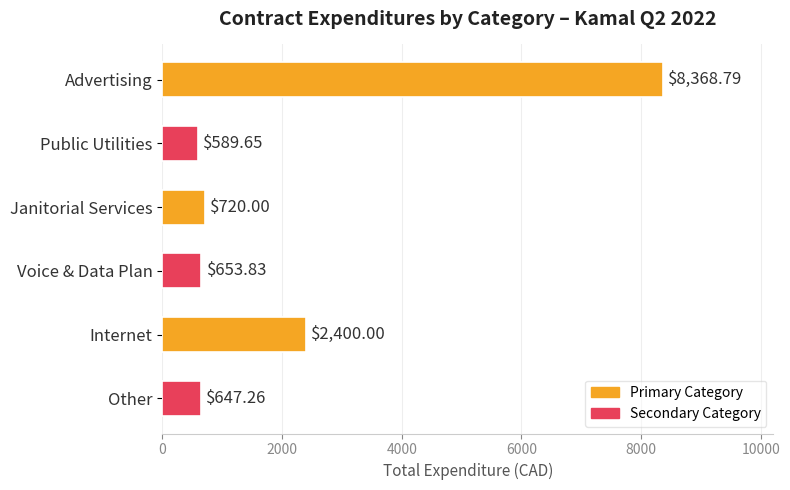

List the labels in order of value, smallest first.

Public Utilities, Other, Voice & Data Plan, Janitorial Services, Internet, Advertising